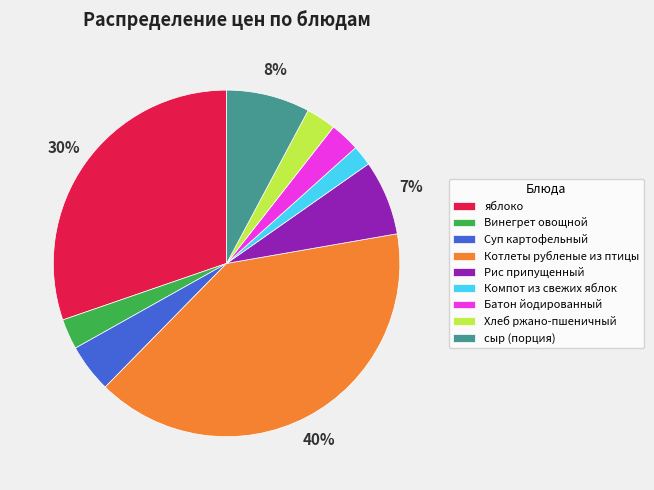

Which slice is the largest?

Котлеты рубленые из птицы